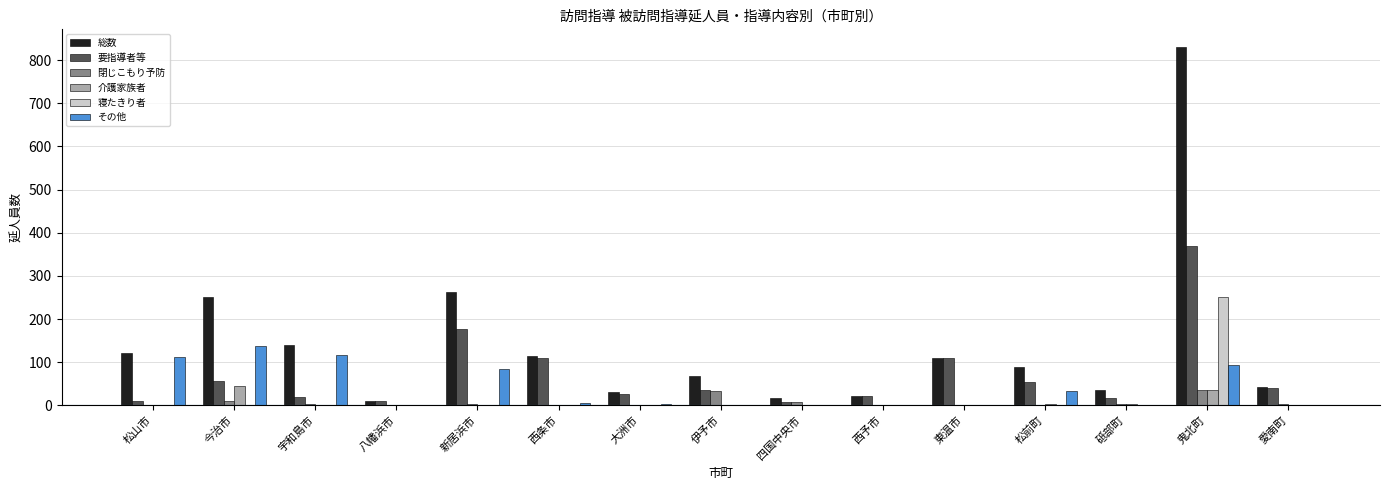

At which category is the sum across all series the highest?

鬼北町